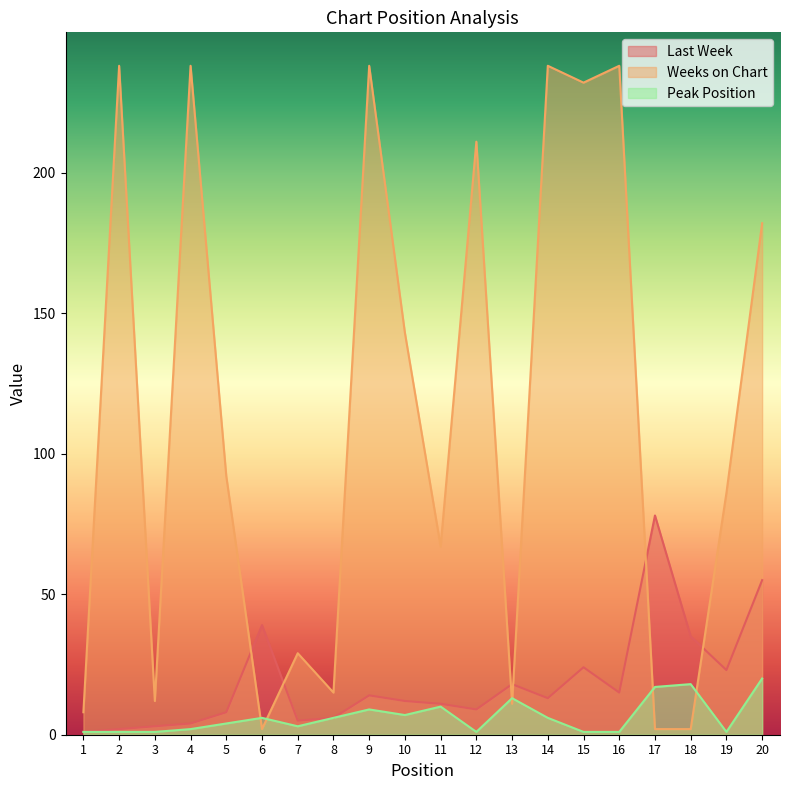

Which has a higher value, 18 or 10?

18